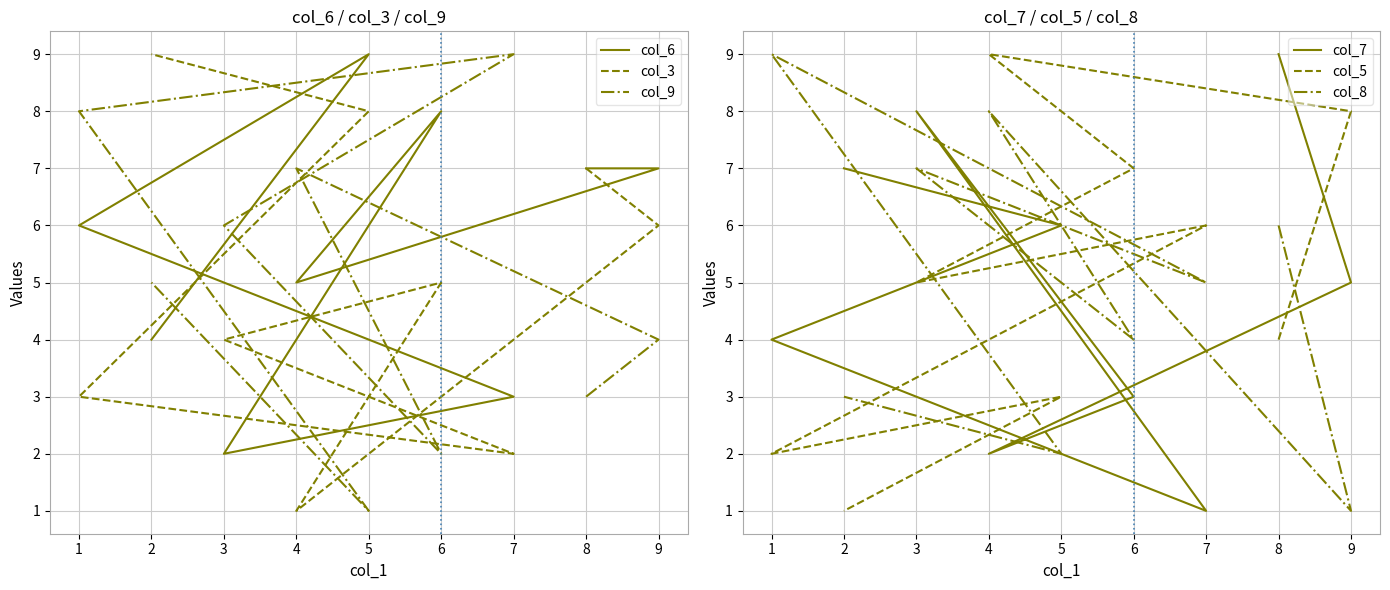

What is the minimum value shown in the chart?

1